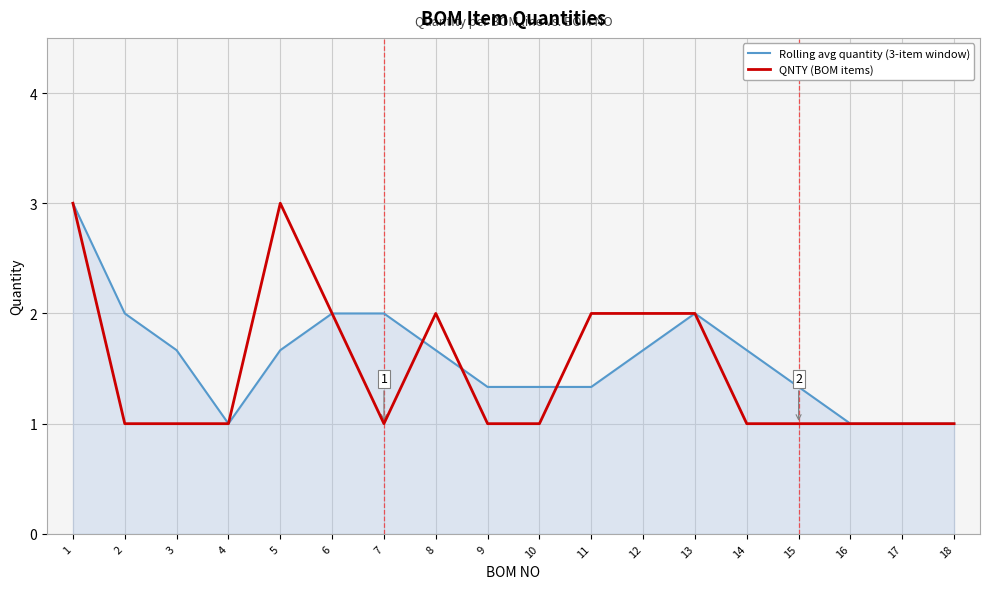

Which series changed the most between 7 and 13?

QNTY (BOM items)